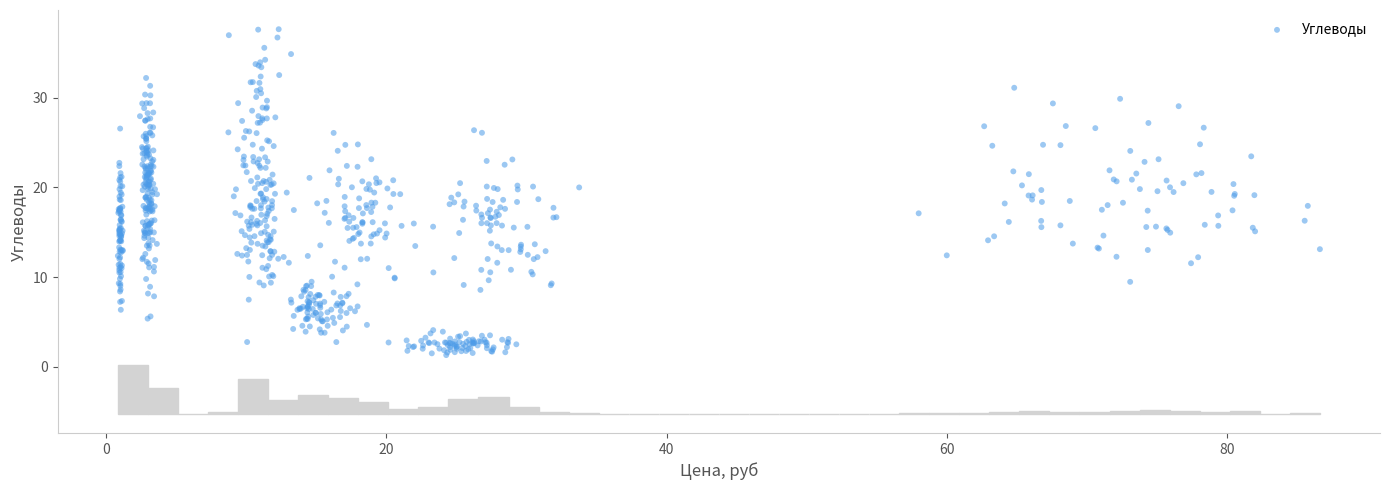

What is the range of Y values (max minus min)?

36.3